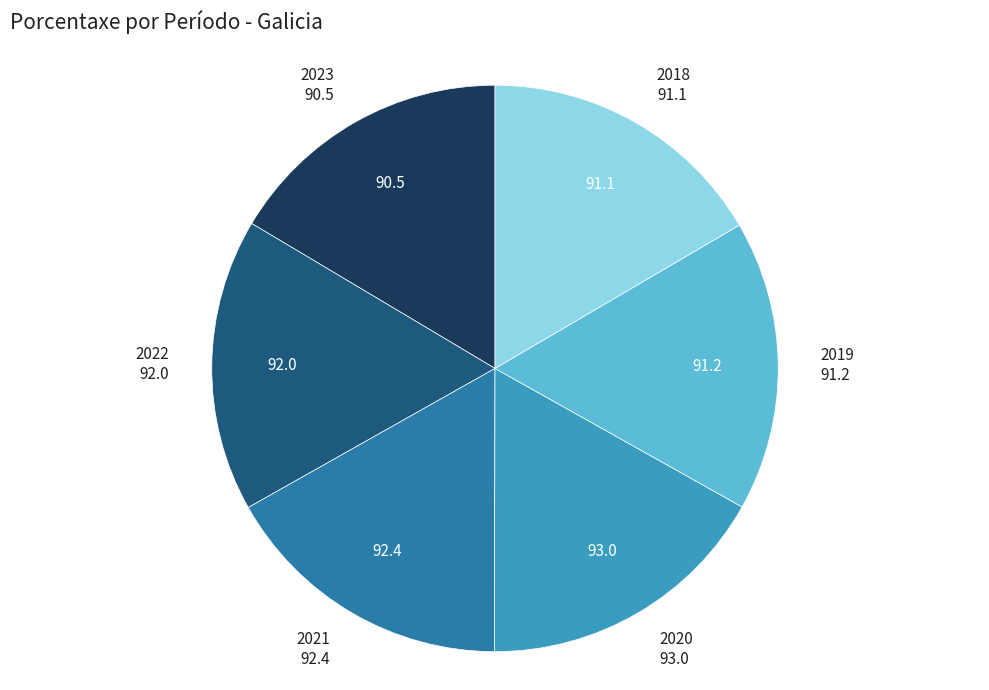

Is there a majority slice in this chart?

No